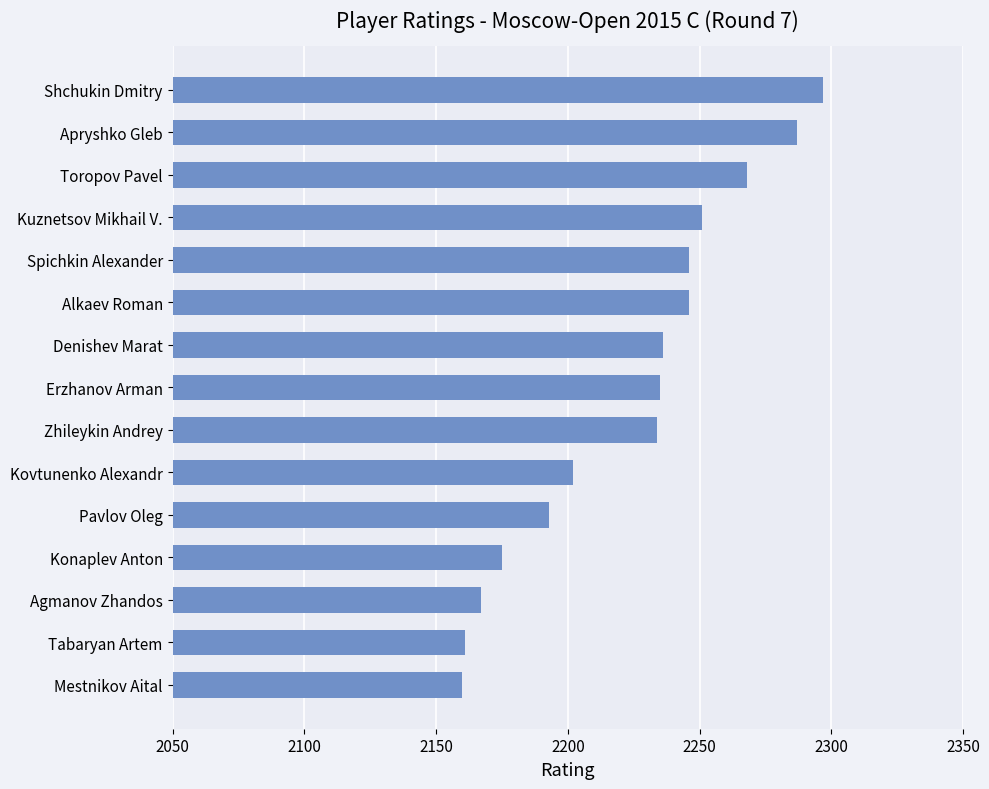

What is the change in value from Shchukin Dmitry to Konaplev Anton?

-122